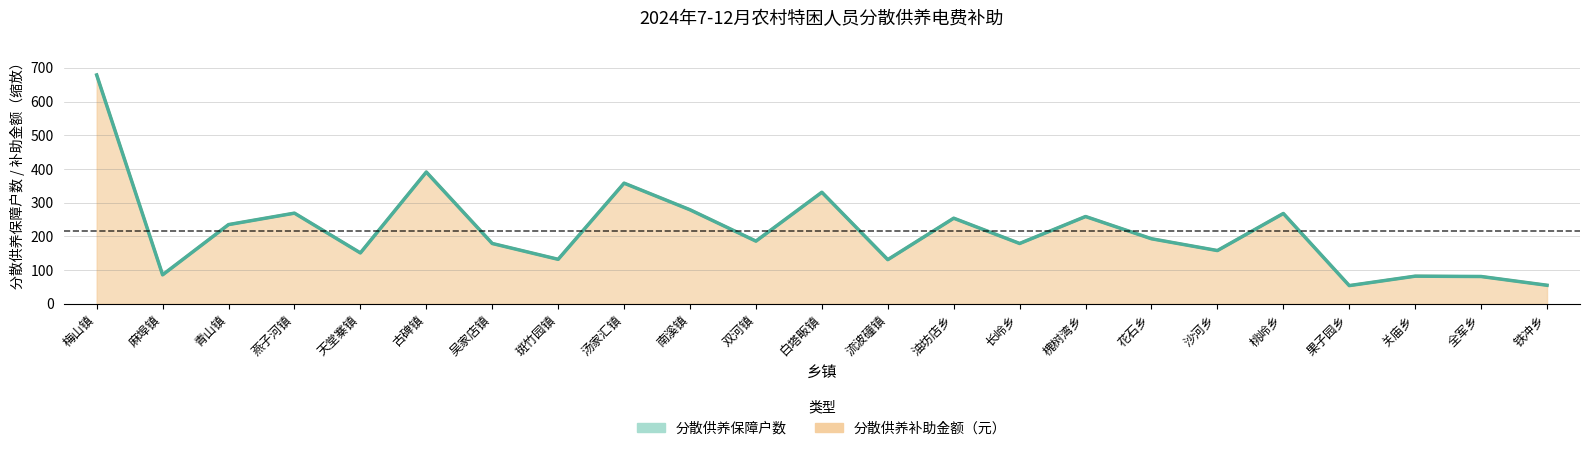

What is the maximum value for 分散供养补助金额（元）?

679.0